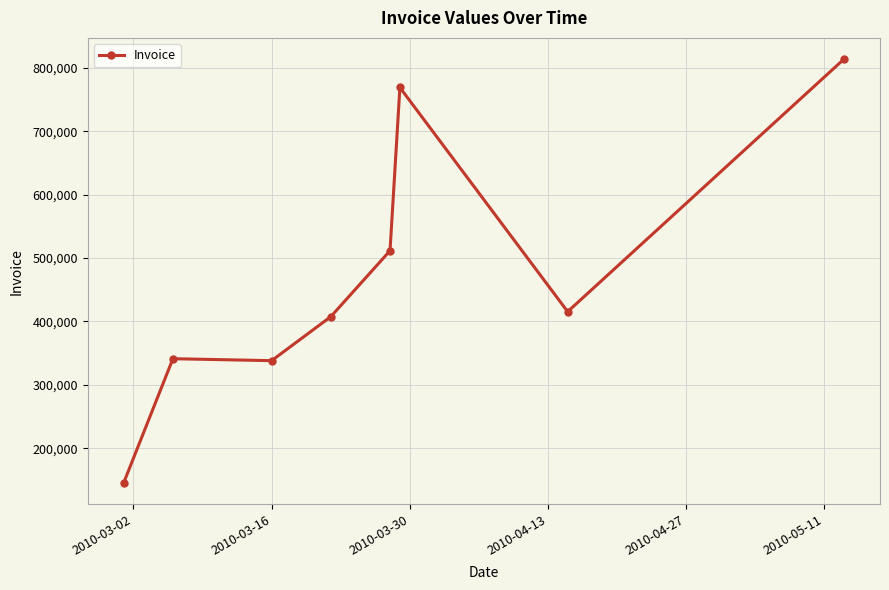

What is the value of the 4th point from the left?

407610